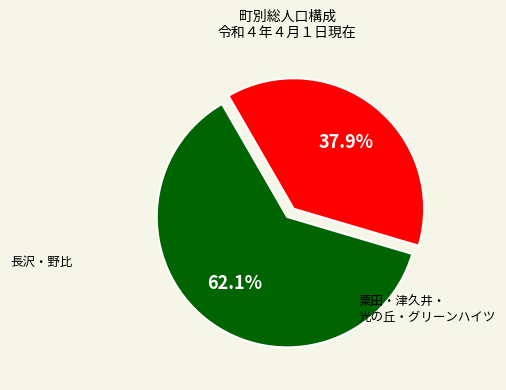

Is there a majority slice in this chart?

Yes